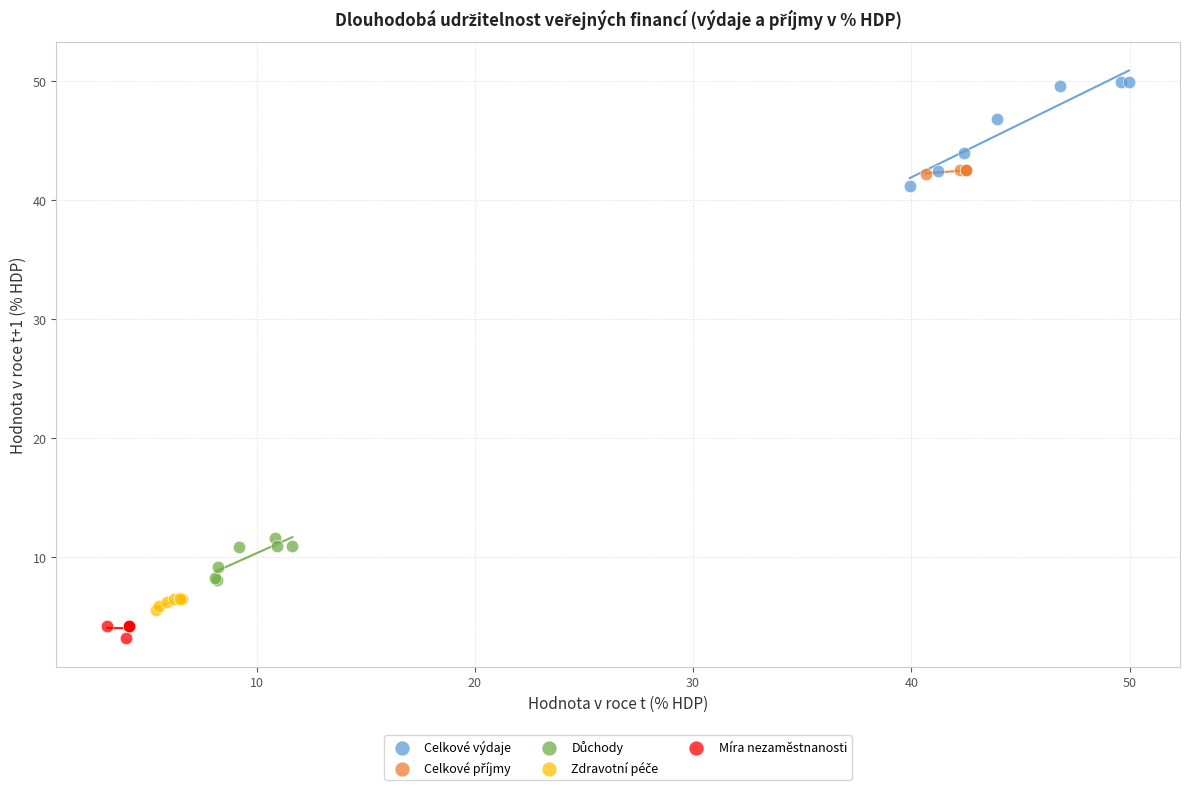

Which series has the largest Y range (max minus min)?

Celkové výdaje